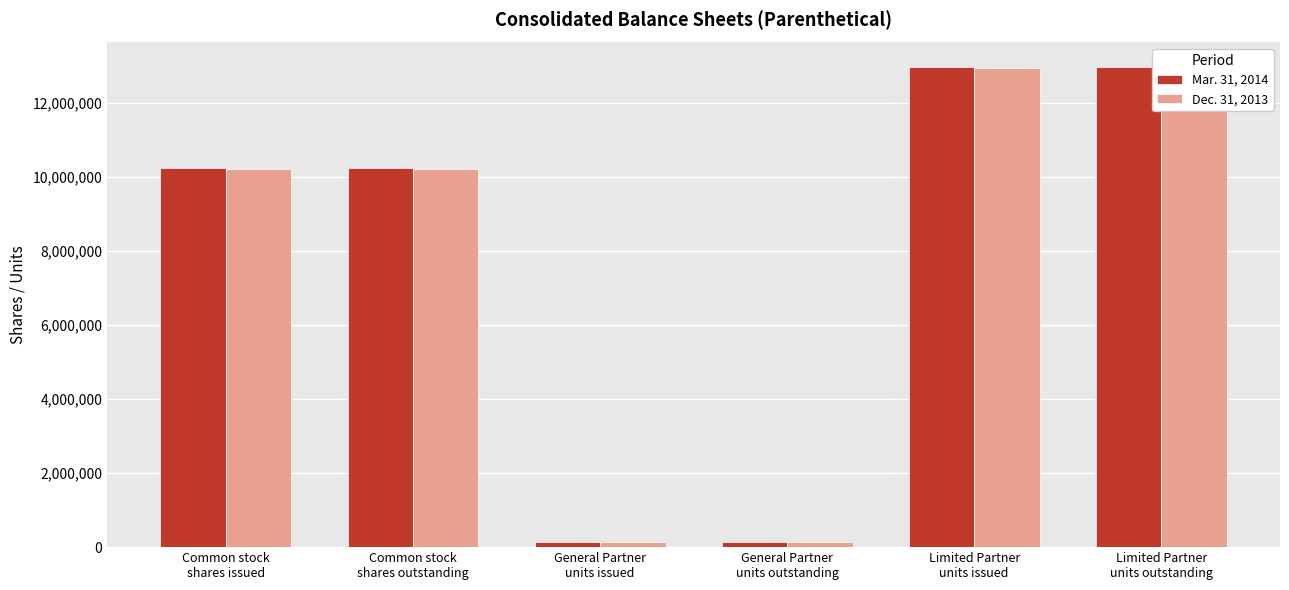

Rank the series by their maximum value, from highest to lowest.

Mar. 31, 2014, Dec. 31, 2013